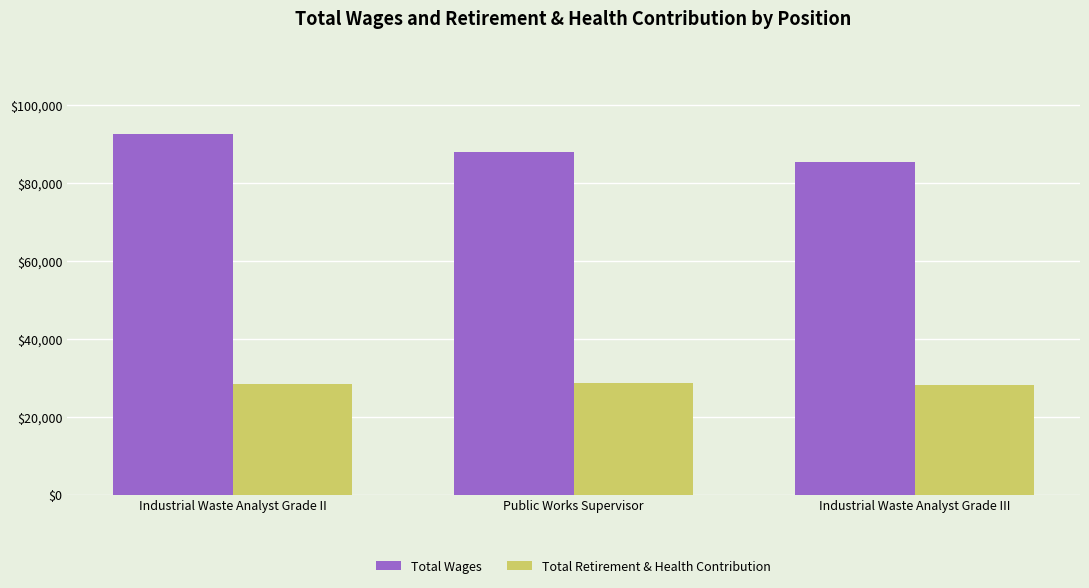

Read the Total Wages value at Industrial Waste Analyst Grade II.

92503